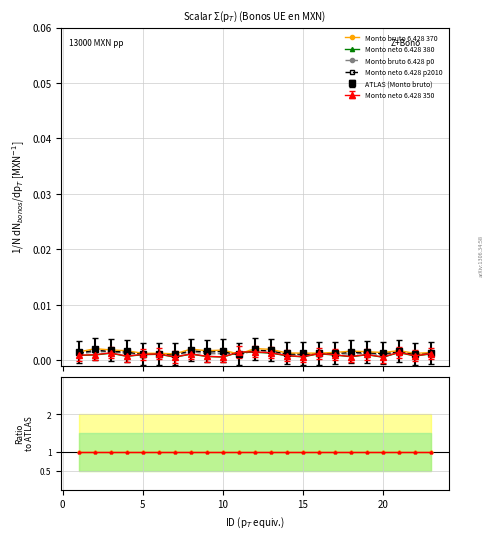

What is the average value of the Ratio bruto/neto series?

1.0